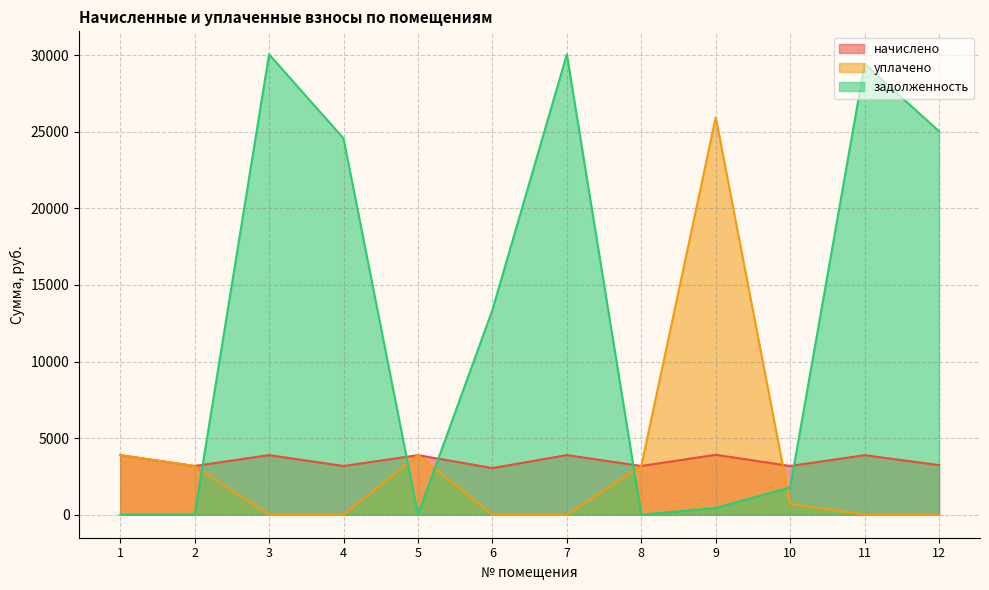

Rank the categories by начислено value from highest to lowest.

9, 1, 3, 5, 7, 11, 12, 2, 4, 8, 10, 6